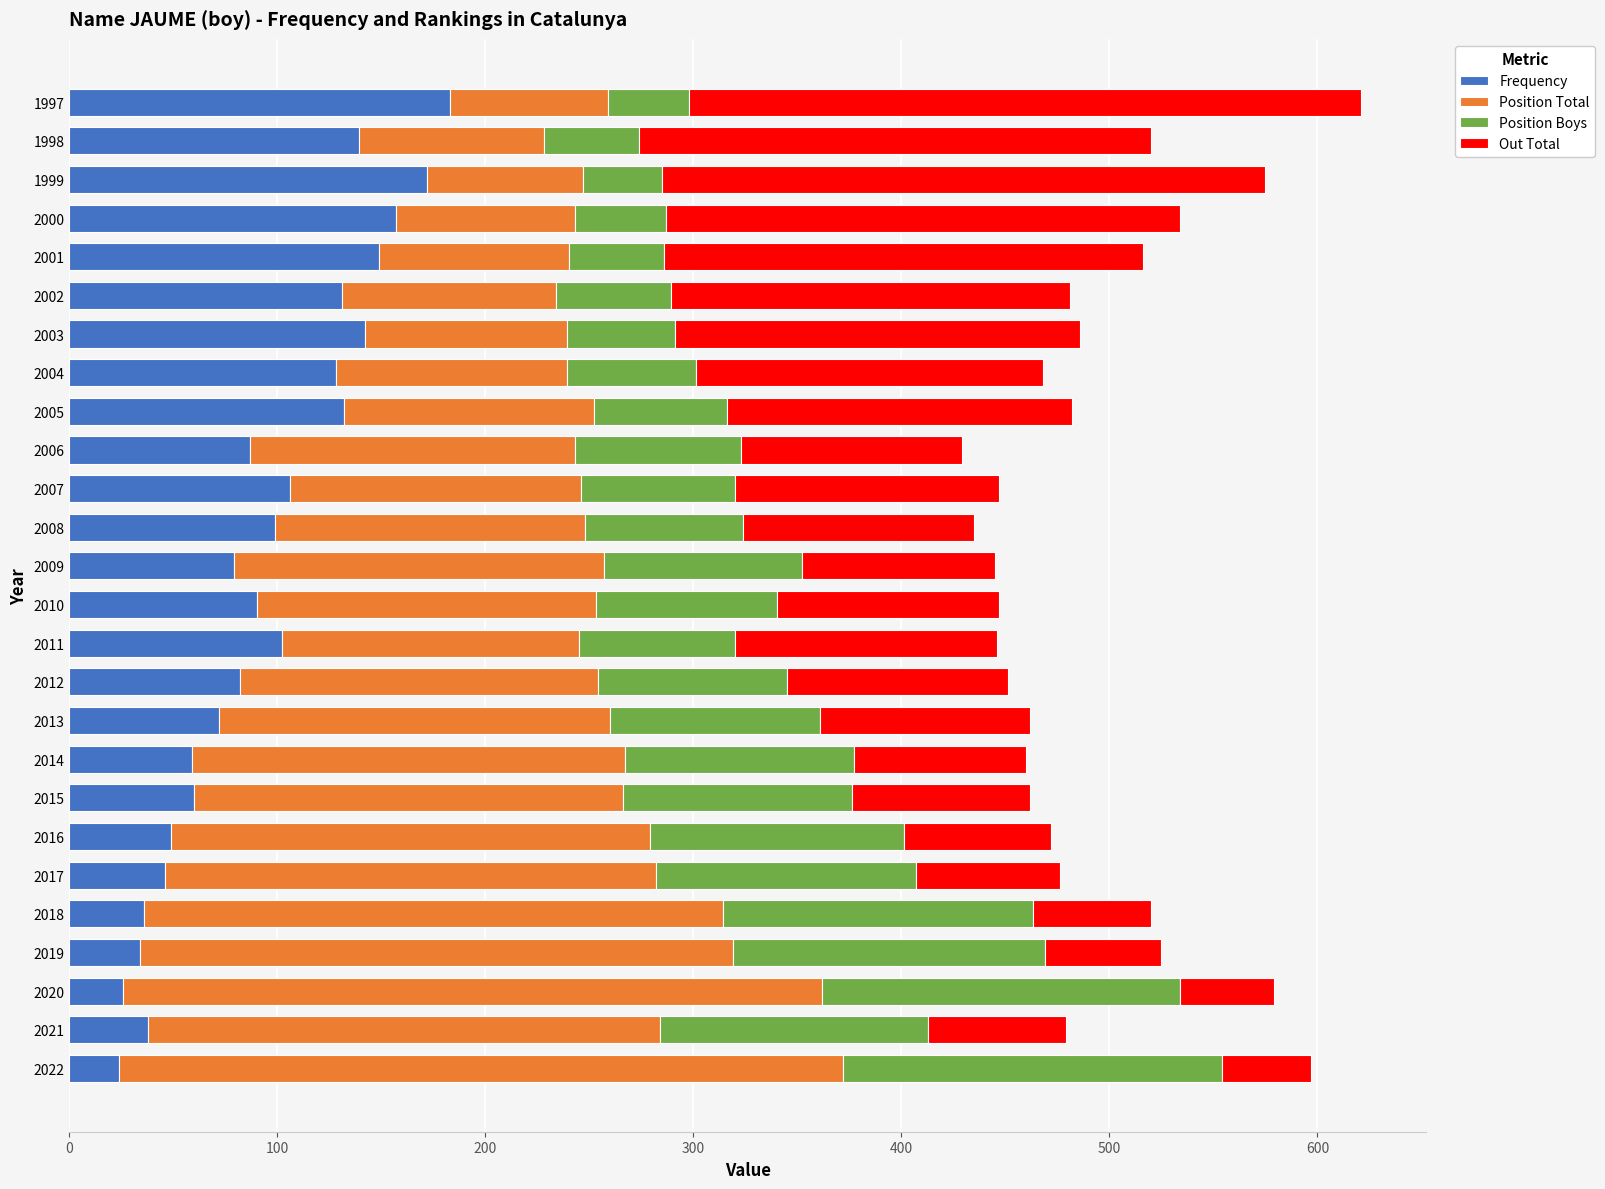

What is the total value across all series at 2005?

482